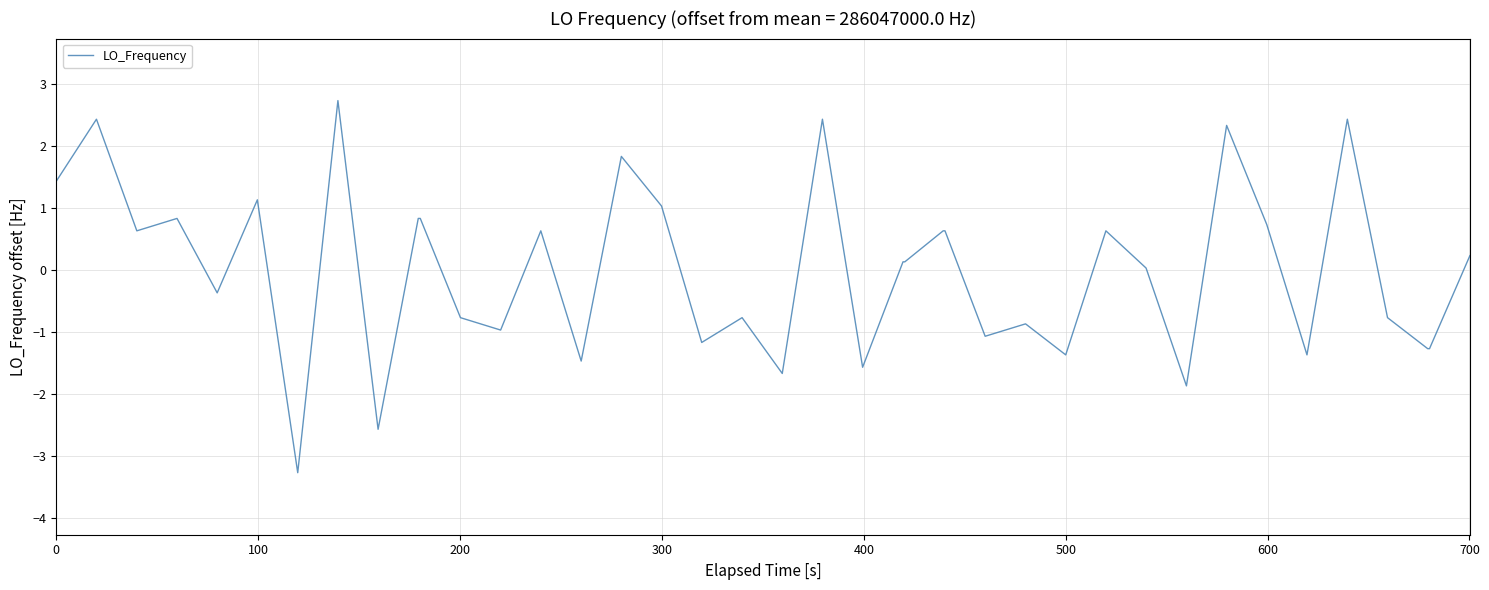

What is the minimum value shown in the chart?

-3.3